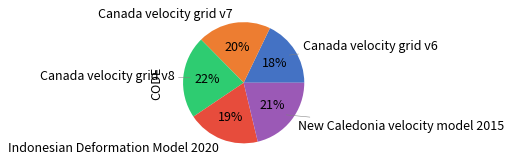

Which slice is the largest?

Canada velocity grid v8